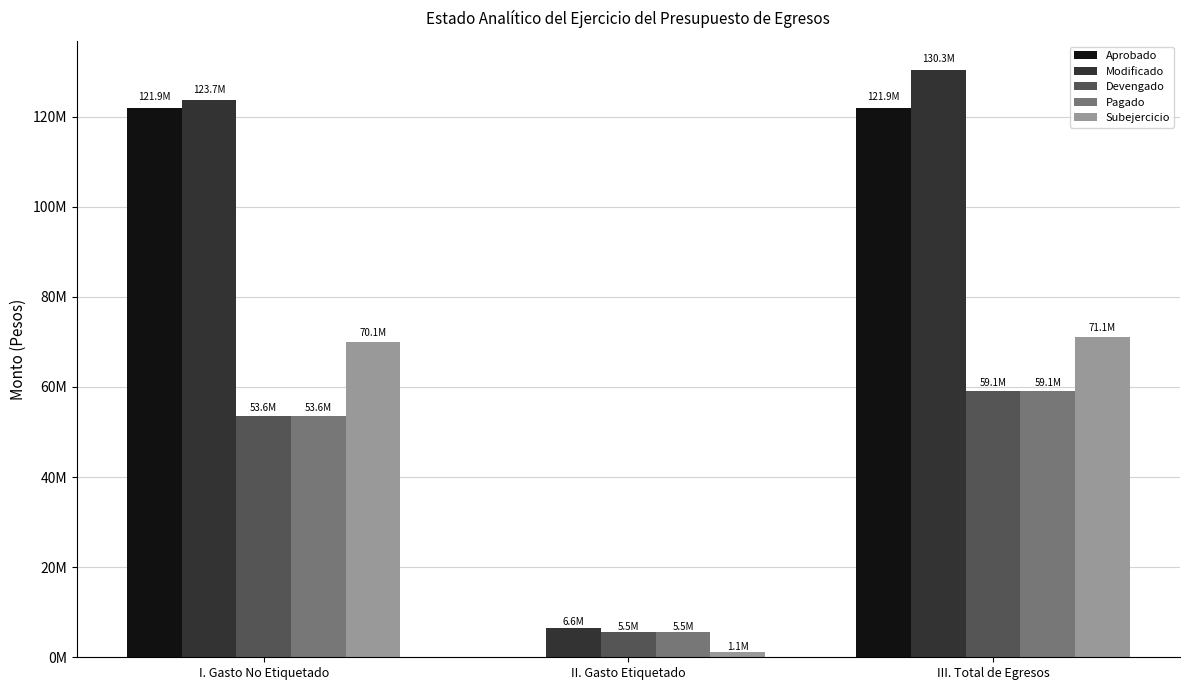

What is the total value across all series at I. Gasto No Etiquetado?

422830656.6